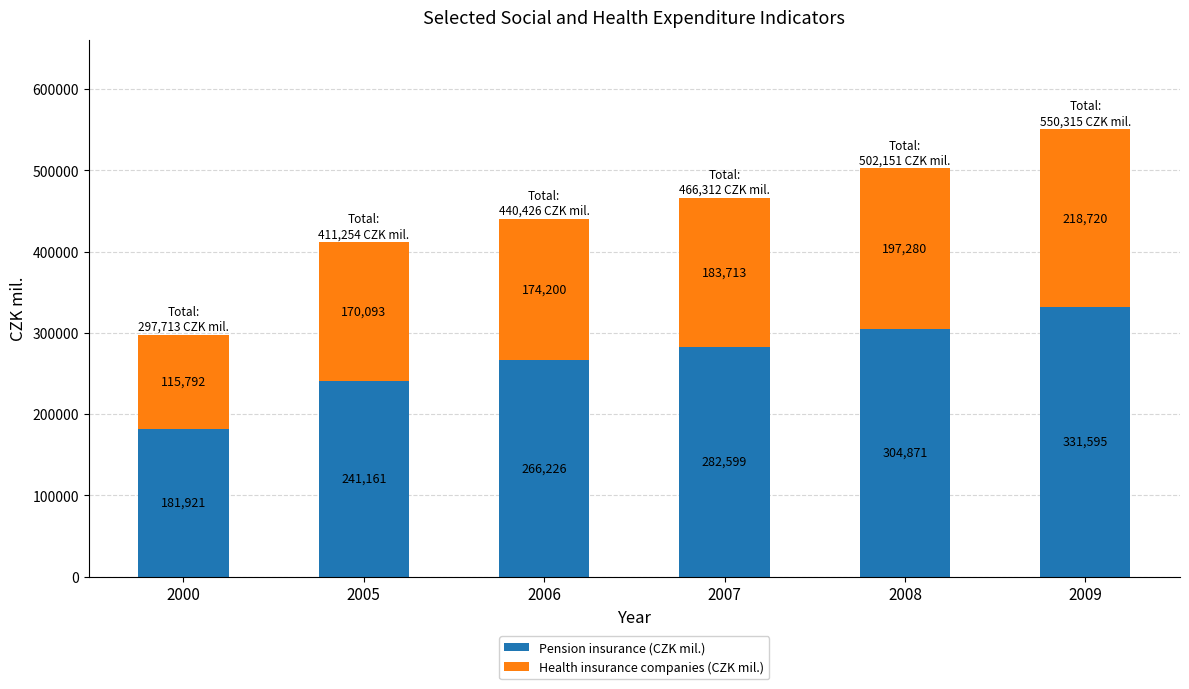

Are the bars horizontal?

No